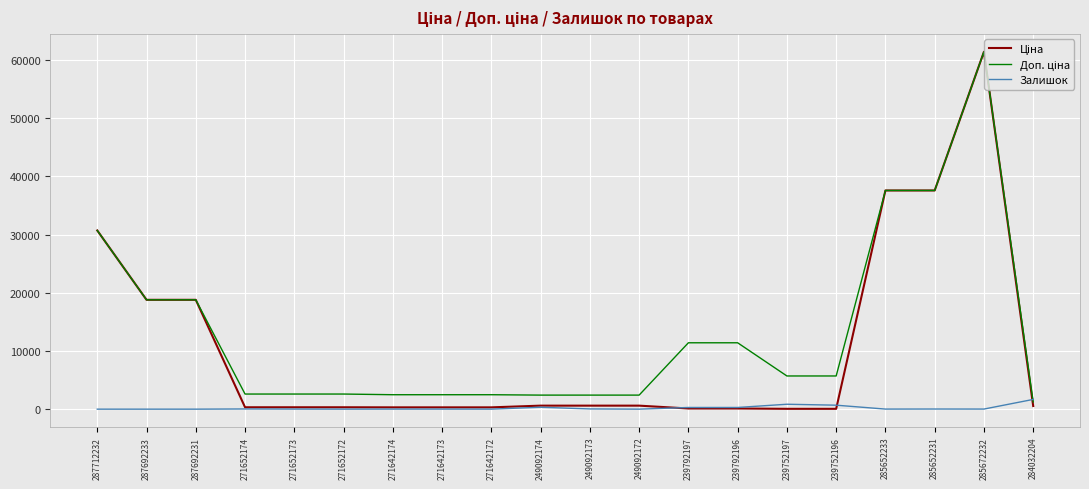

What is the total value across all series at 287692231?

37593.6